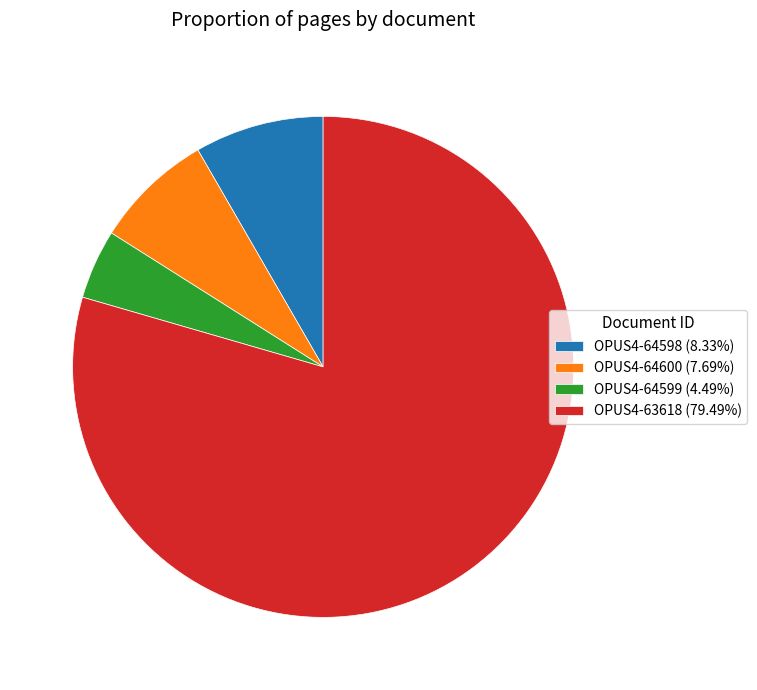

How many slices are in this pie chart?

4